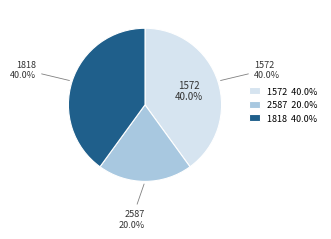

To the nearest percent, what portion does 1572 represent?

40%